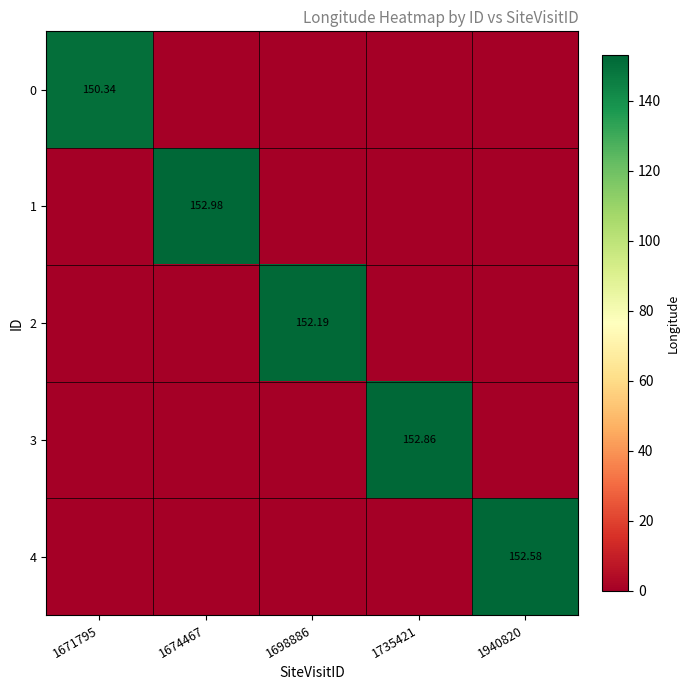

The 0 series shows -92.5 at 1674467. True or false?

False